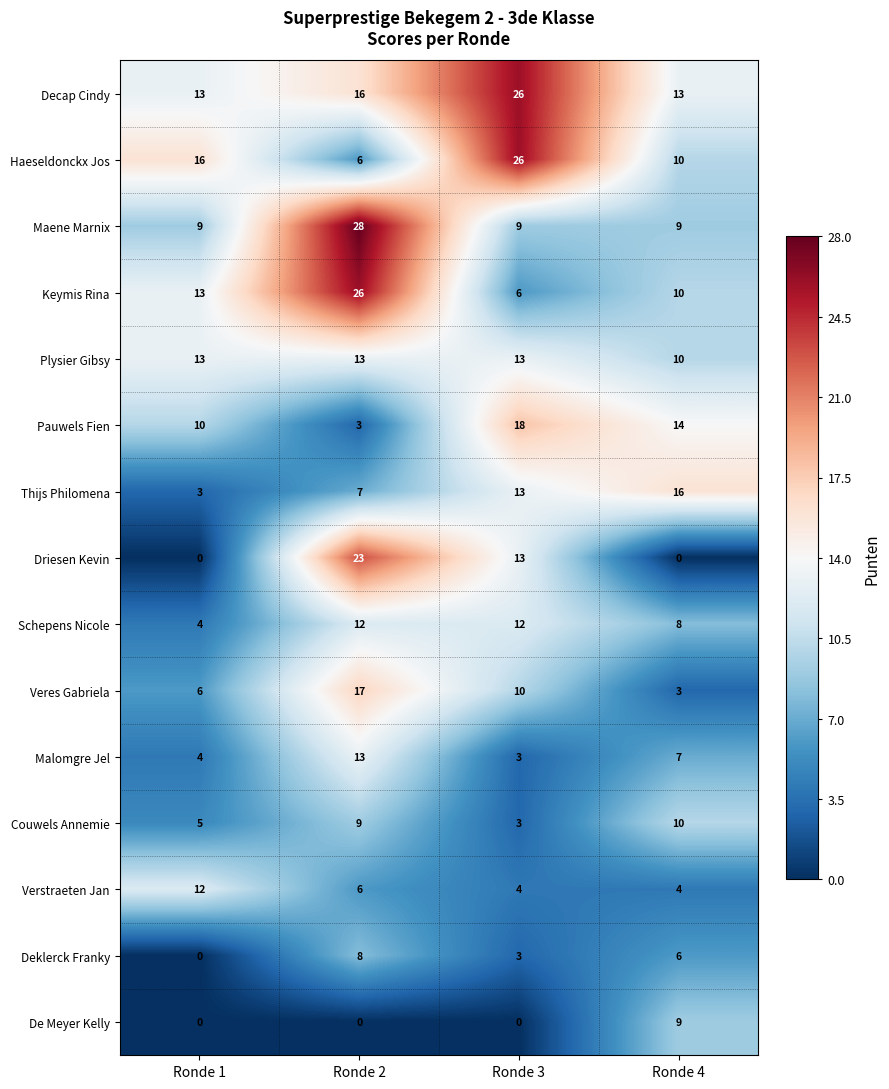

Rank the categories by Pauwels Fien value from highest to lowest.

Ronde 3, Ronde 4, Ronde 1, Ronde 2